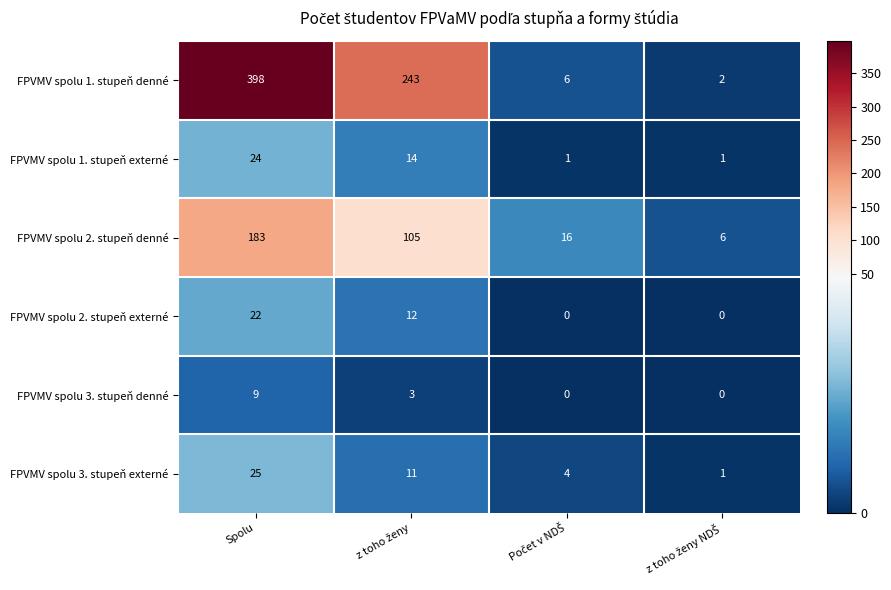

How many data points does each series have?

4